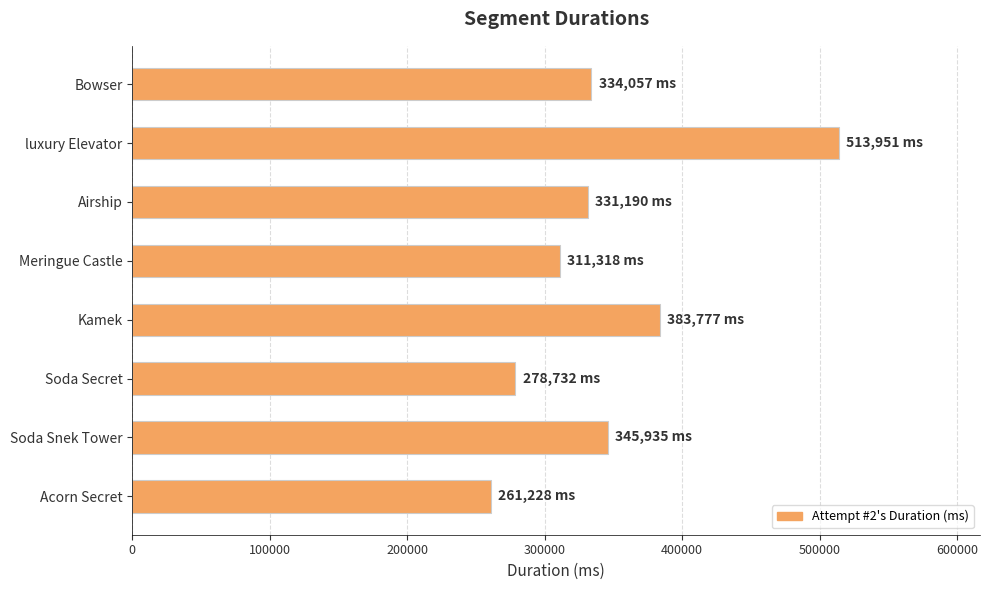

What is the approximate value at Acorn Secret, to the nearest 100?

261200